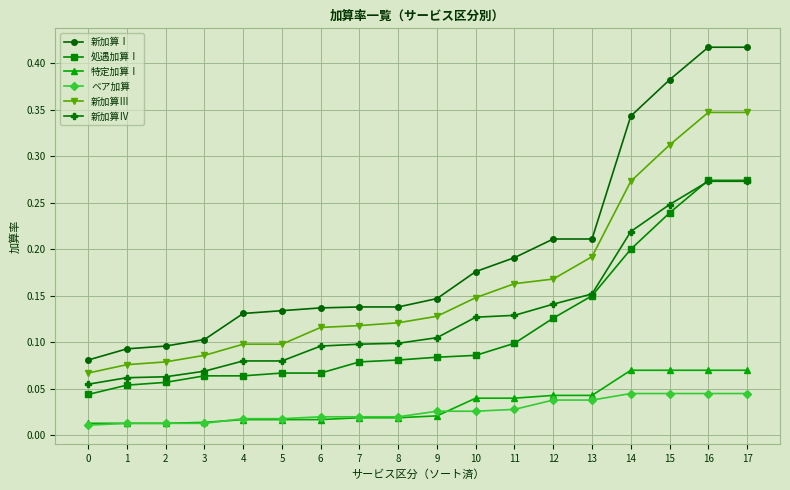

Which series has the largest total across all categories?

新加算Ⅰ